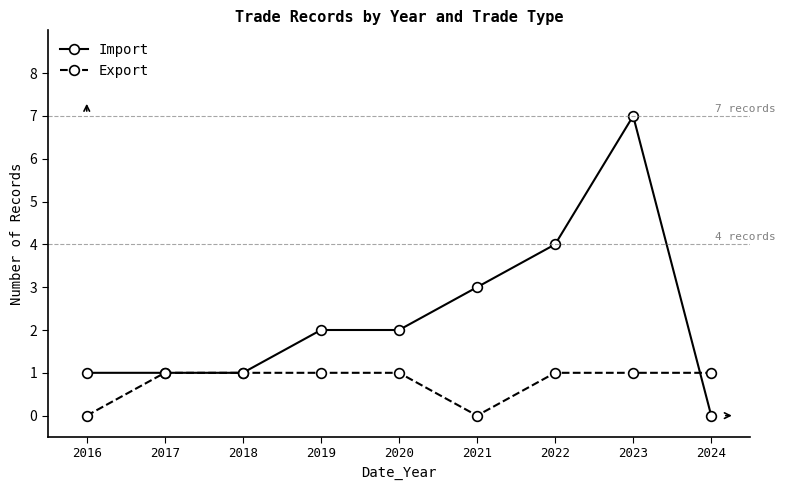

Which label corresponds to the largest value in the chart?

2023